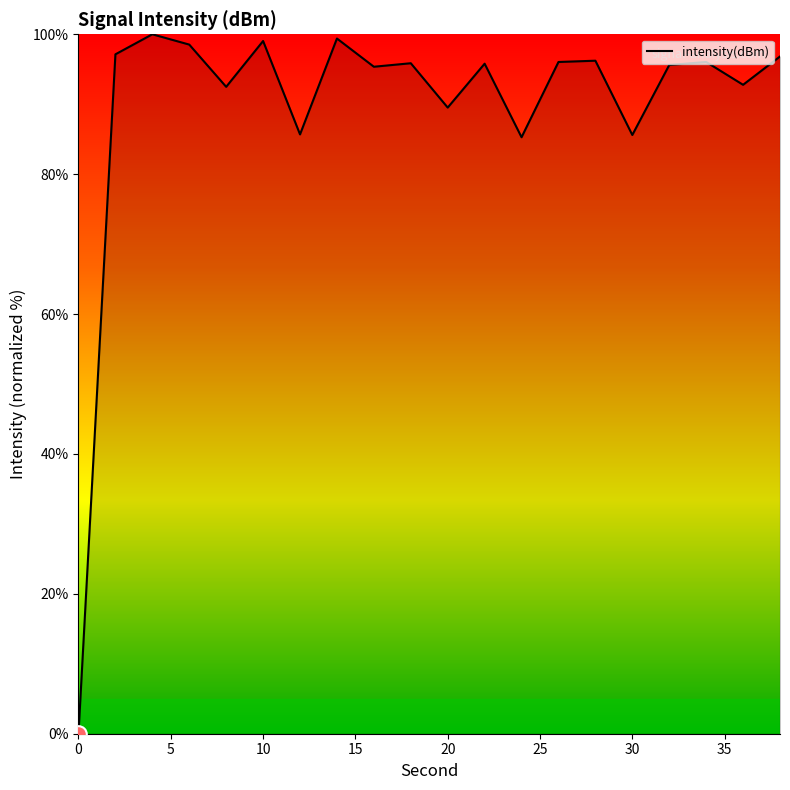

True or false: there are more than 0 points higher than both neighbors.

True